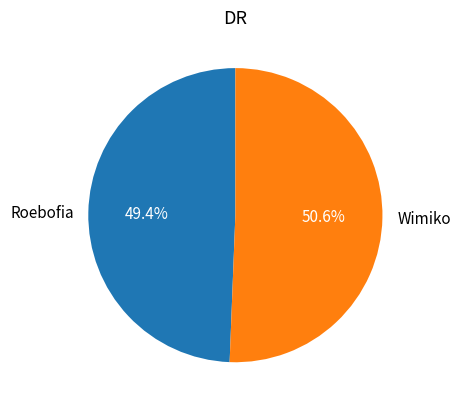

Which category has the biggest portion of the pie?

Wimiko